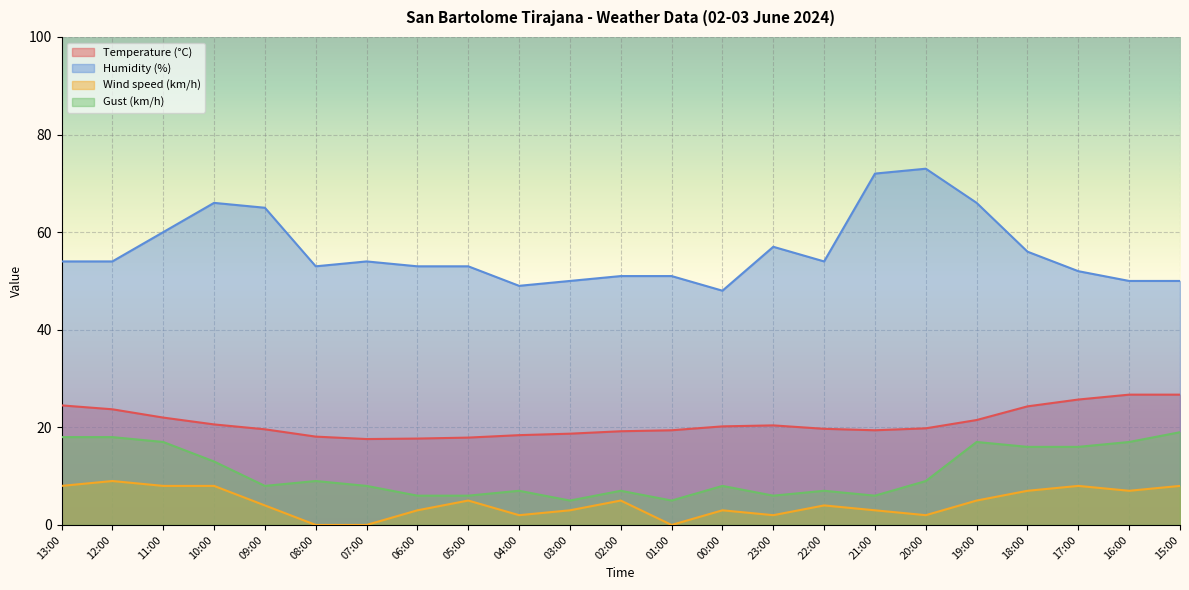

In Gust (km/h), how many points are higher than both neighbors (excluding endpoints)?

6